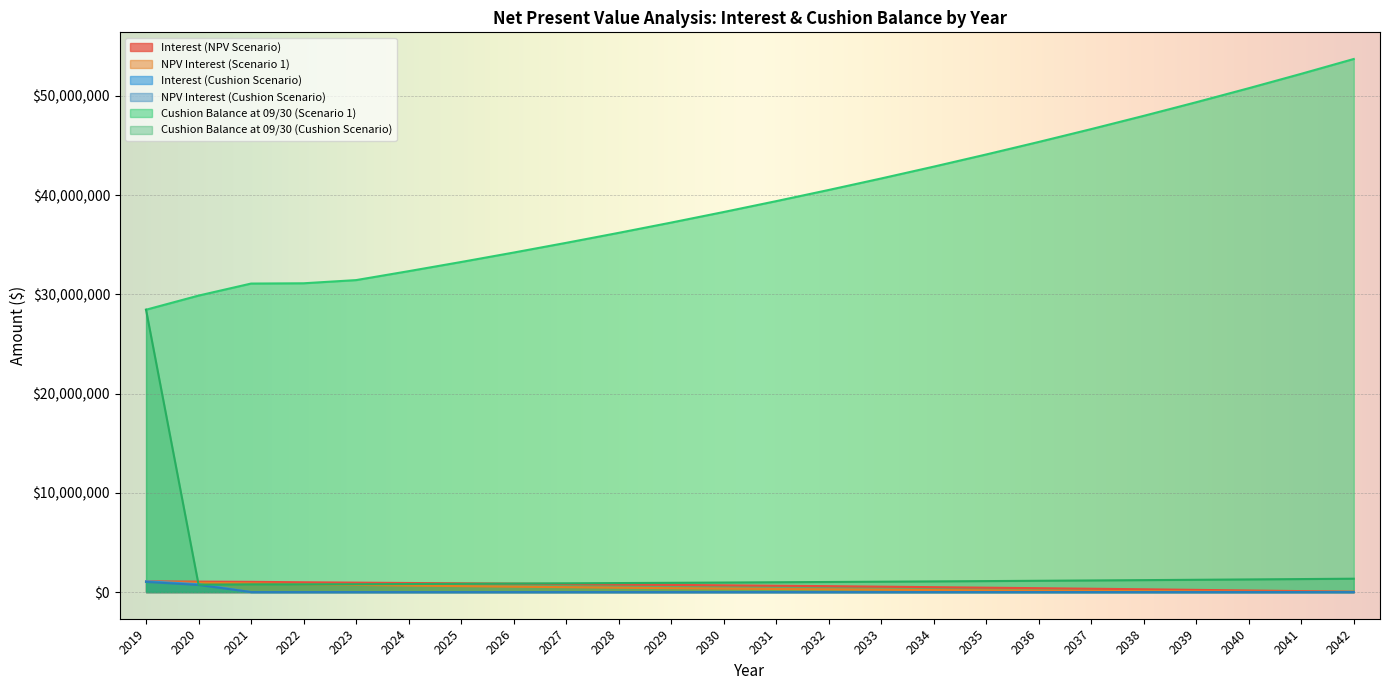

Which category has the lowest value across all series?

2021